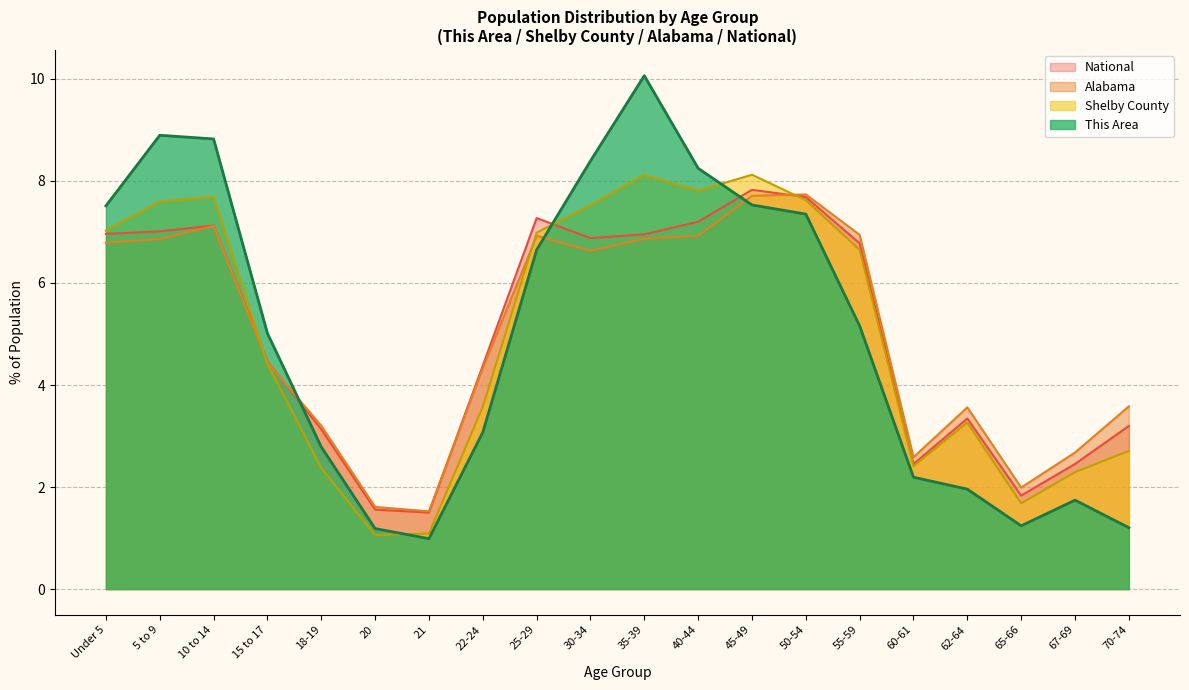

Rank the series at 40-44 from lowest to highest value.

Alabama, National, Shelby County, This Area